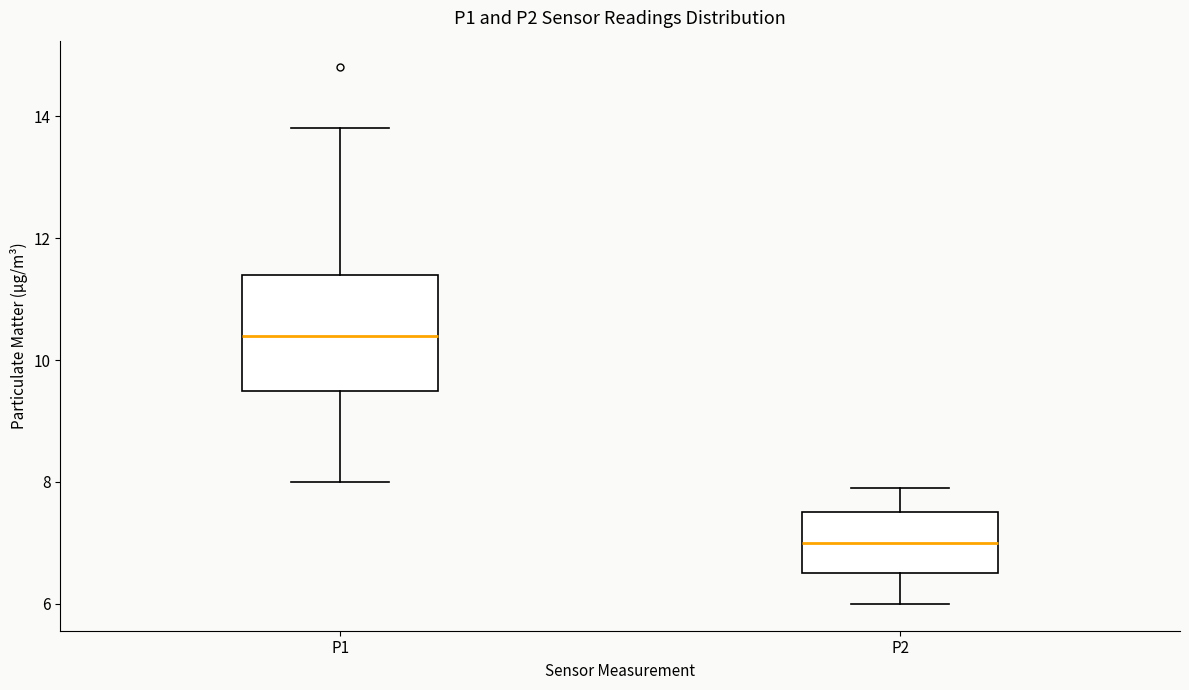

Which box is the tallest, from its lower edge to its upper edge?

P1